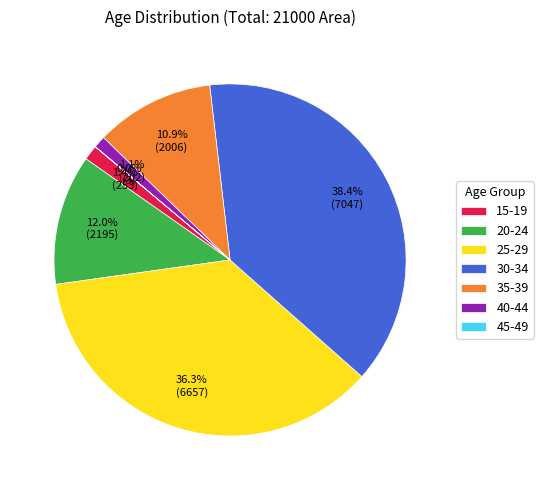

Combined, do 20-24 and 35-39 account for over 50%?

No